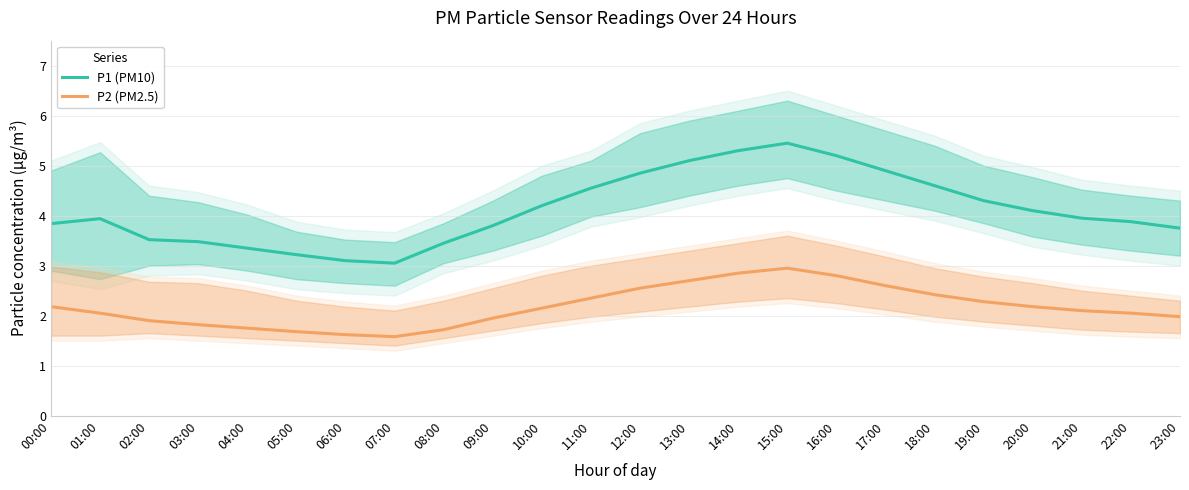

The P1 (PM10) series shows 5.3 at 02:00. True or false?

False